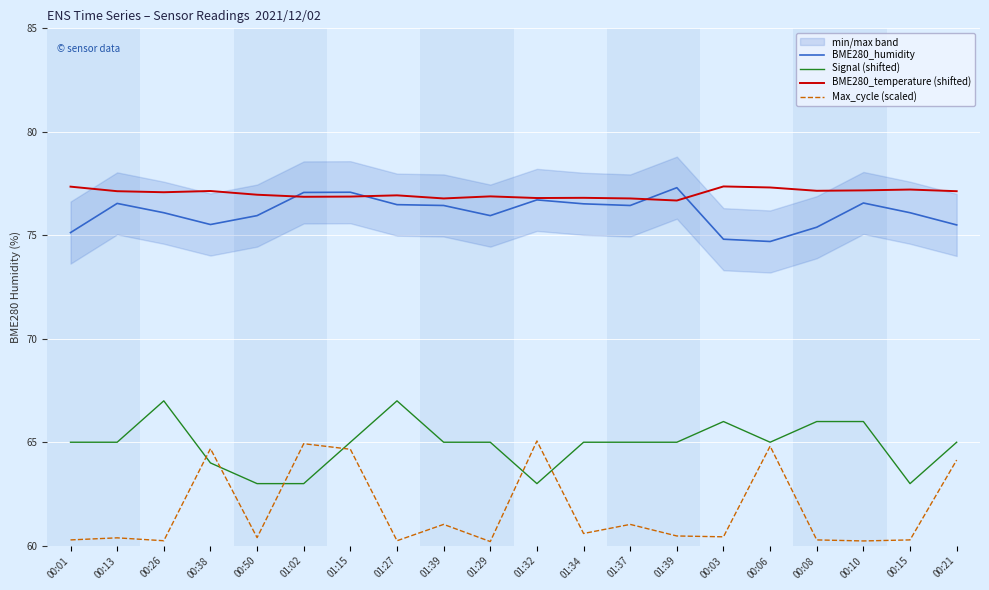

At which category does BME280_humidity reach its first local peak?

00:13